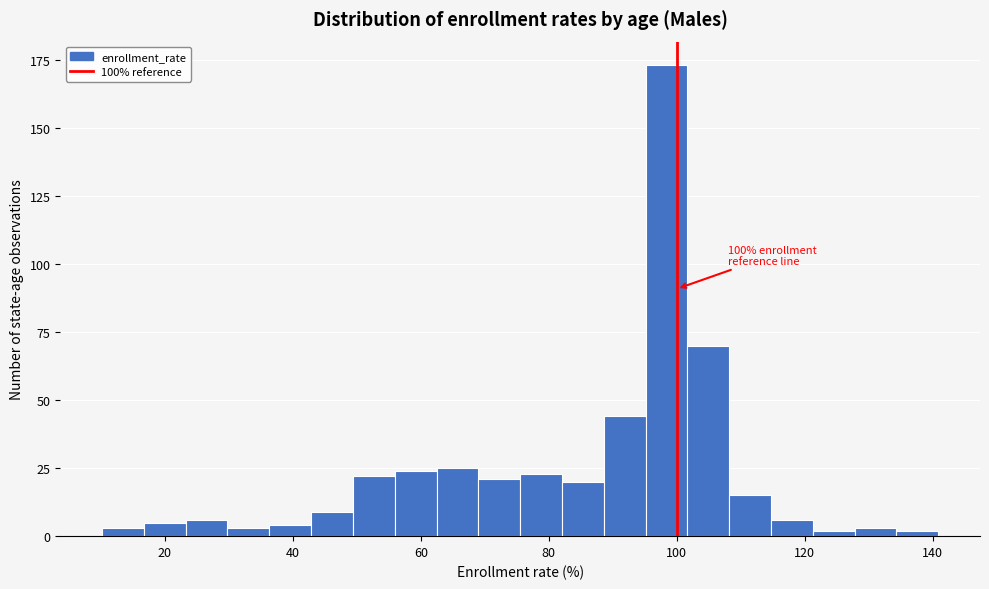

Around what value on the x-axis is the tallest bar? Give the approximate position of its centre, as read against the axis.

98